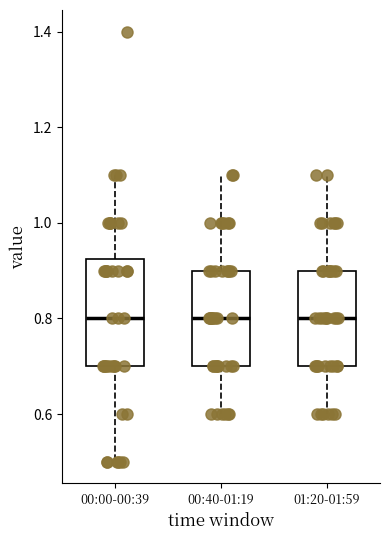

Where does the lower whisker of the box for 00:40-01:19 end on the y-axis? The values are not printed on the chart, so give them approximately, as read against the axis.

0.60